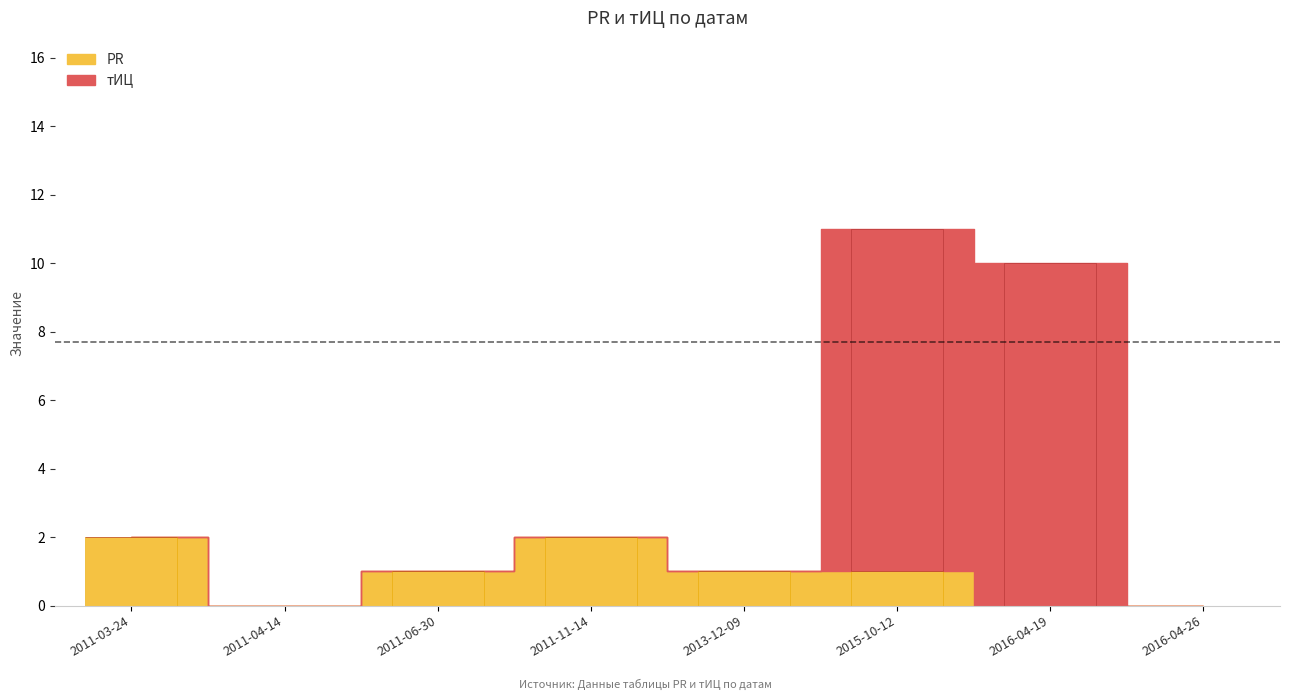

List the series in order of their peak value, lowest first.

PR, тИЦ